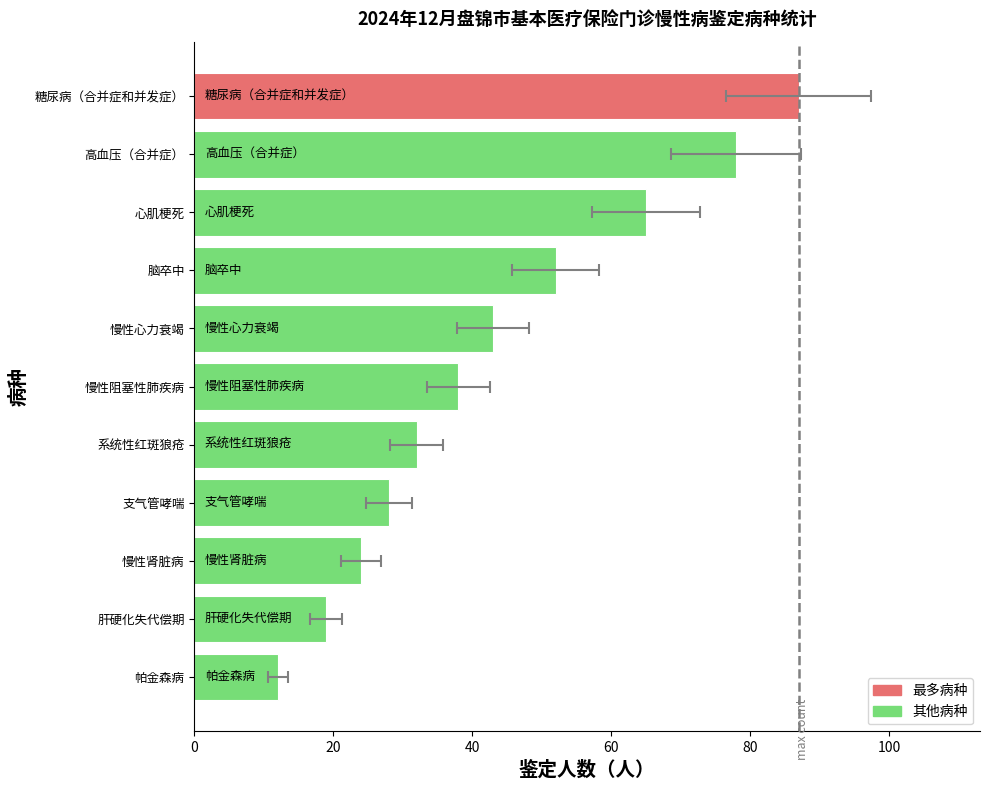

Does the chart contain stacked bars?

No